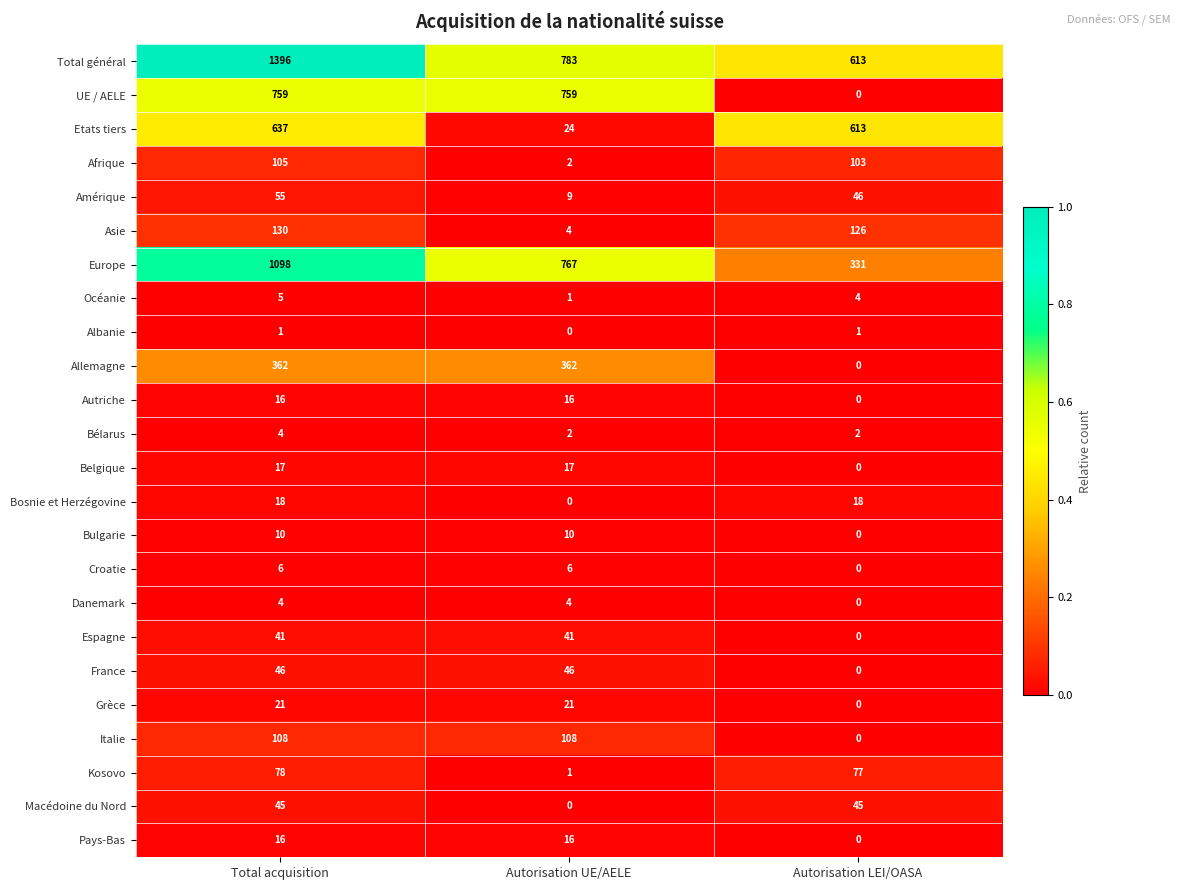

What is the total value across all series at Total acquisition?

4978